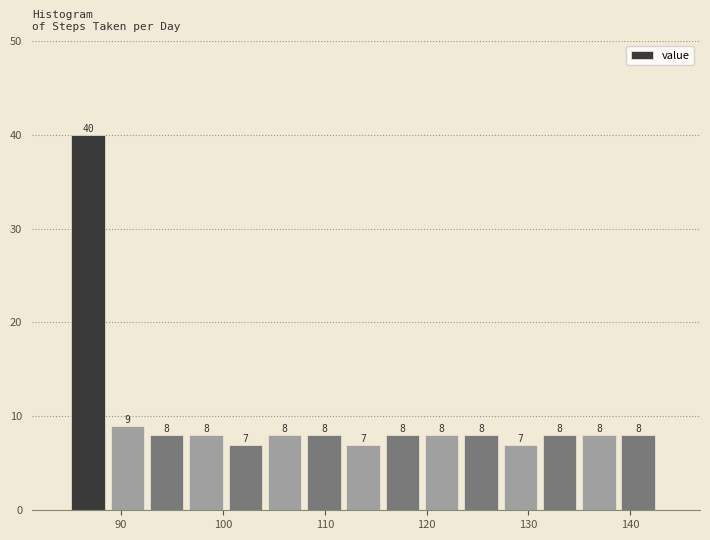

Around what value on the x-axis is the tallest bar? Give the approximate position of its centre, as read against the axis.

87